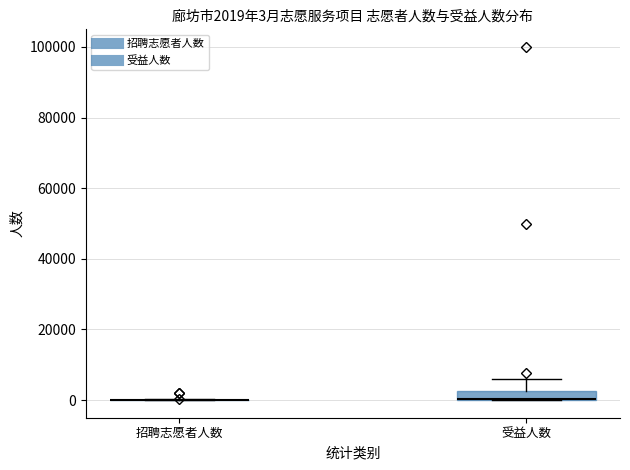

Which box is the tallest, from its lower edge to its upper edge?

受益人数